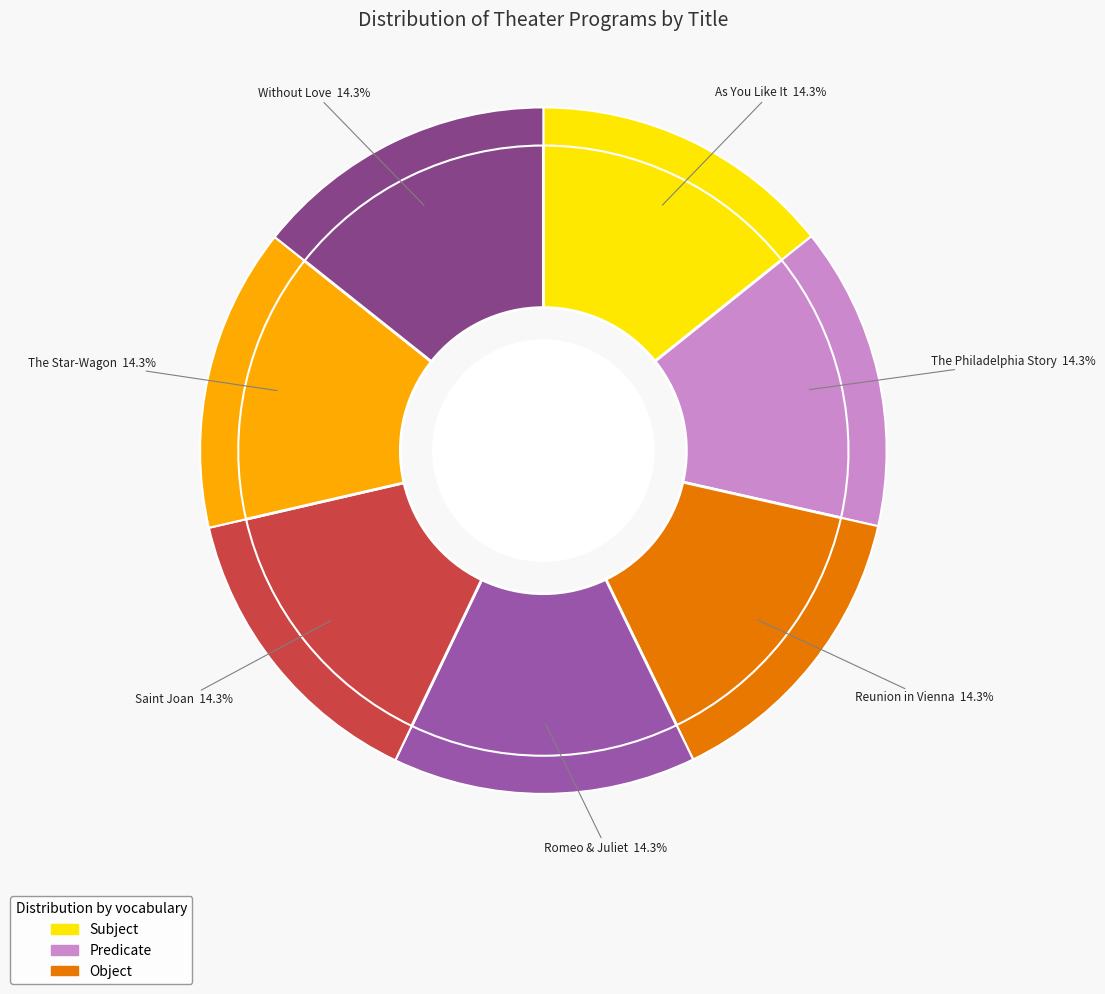

To the nearest percent, what percentage of the pie is The Star-Wagon?

14%